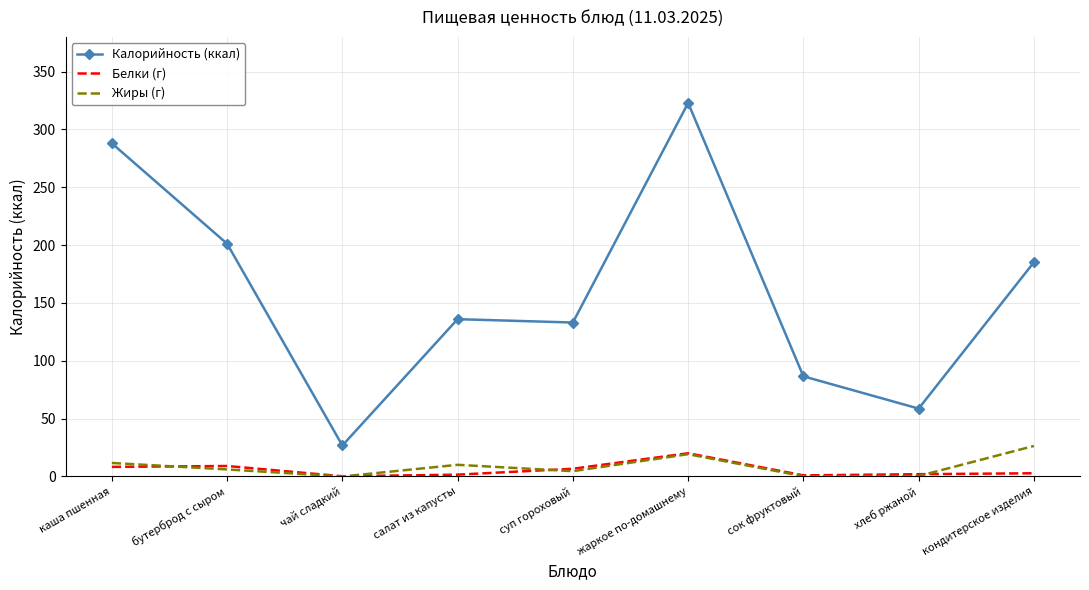

Which series has the largest range (max minus min)?

Калорийность (ккал)